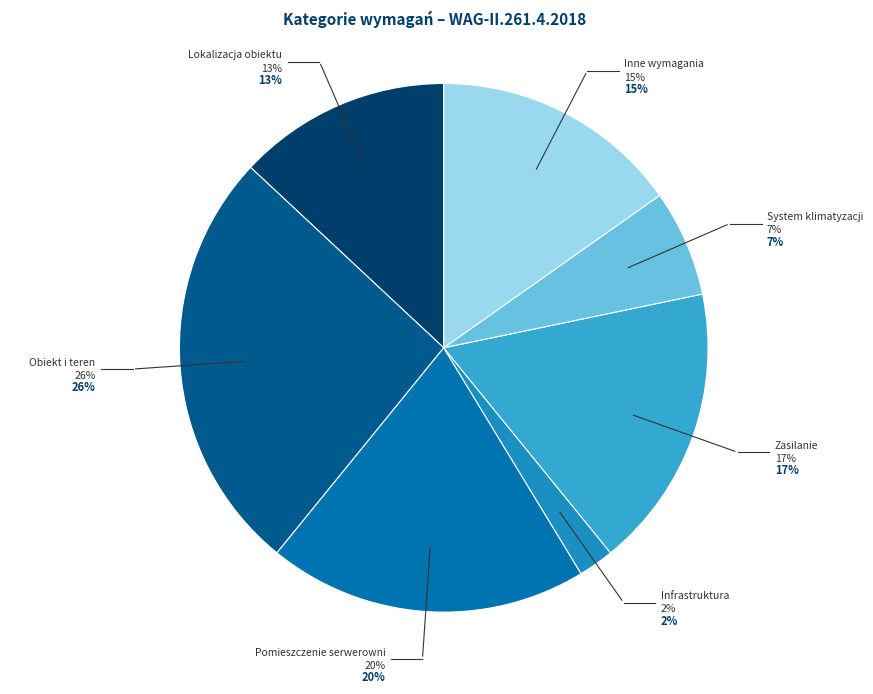

What is the smallest slice in the pie chart?

Infrastruktura